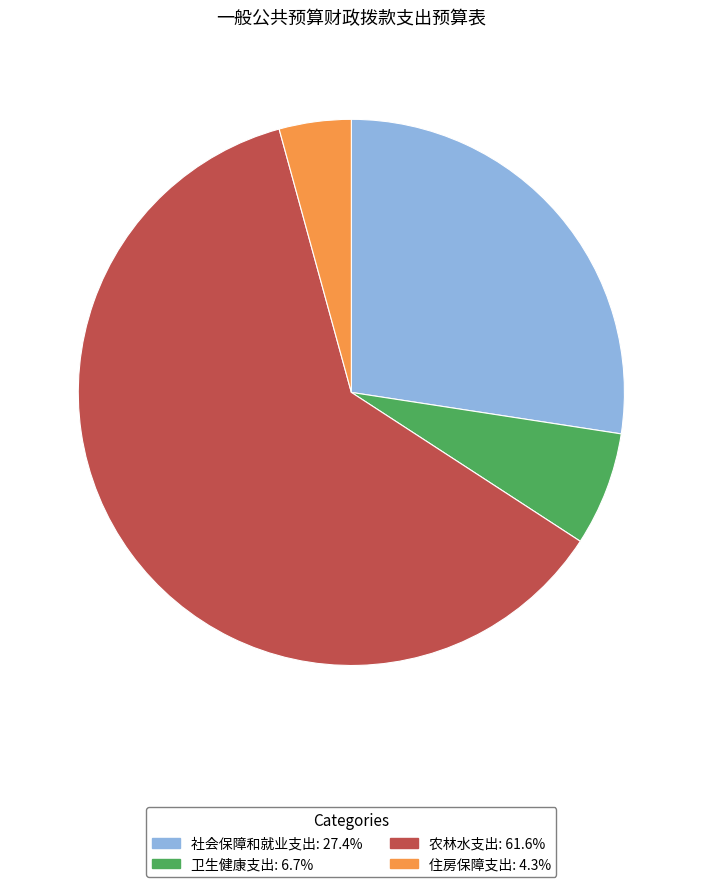

How many segments does this pie chart have?

4